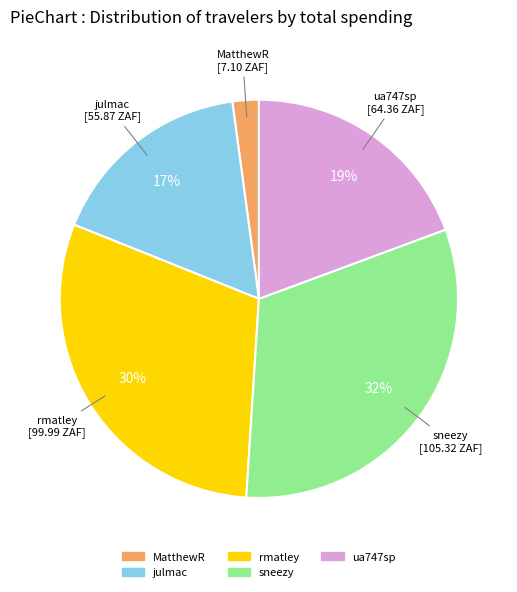

What is the smallest slice in the pie chart?

MatthewR